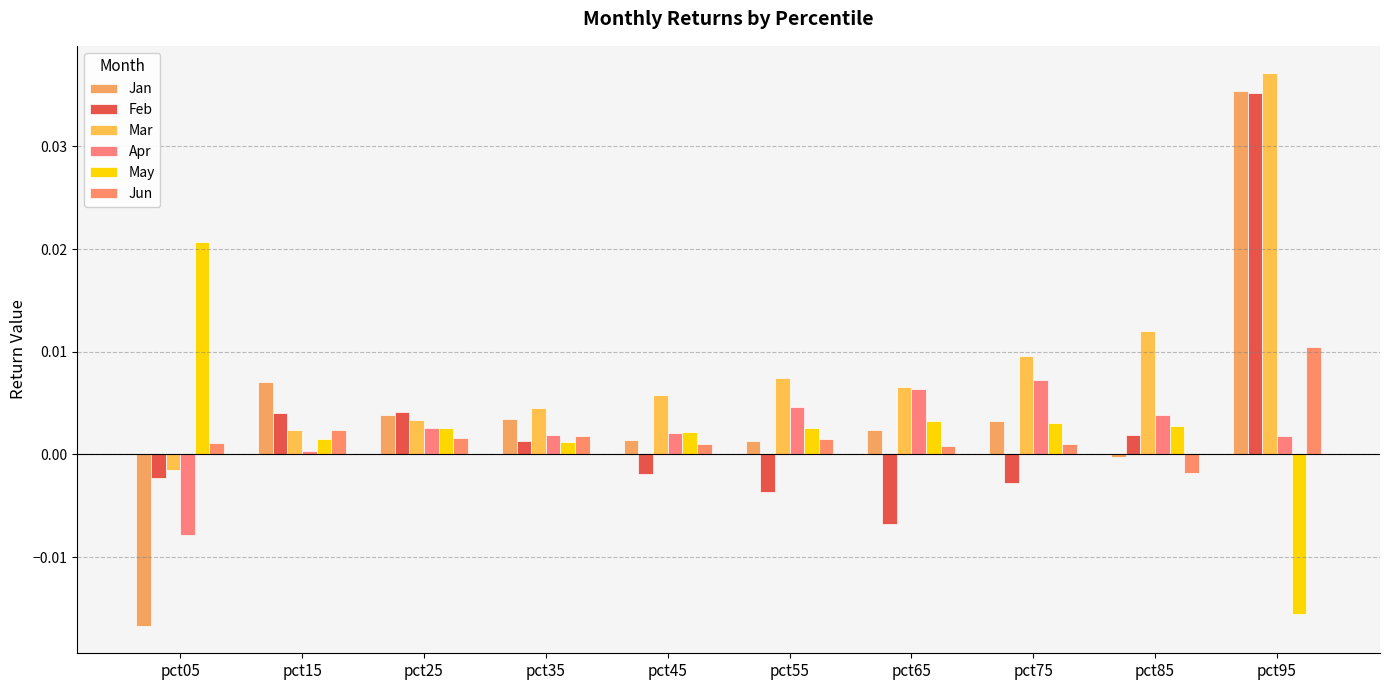

The value of Jan at pct85 is -0.0. True or false?

True